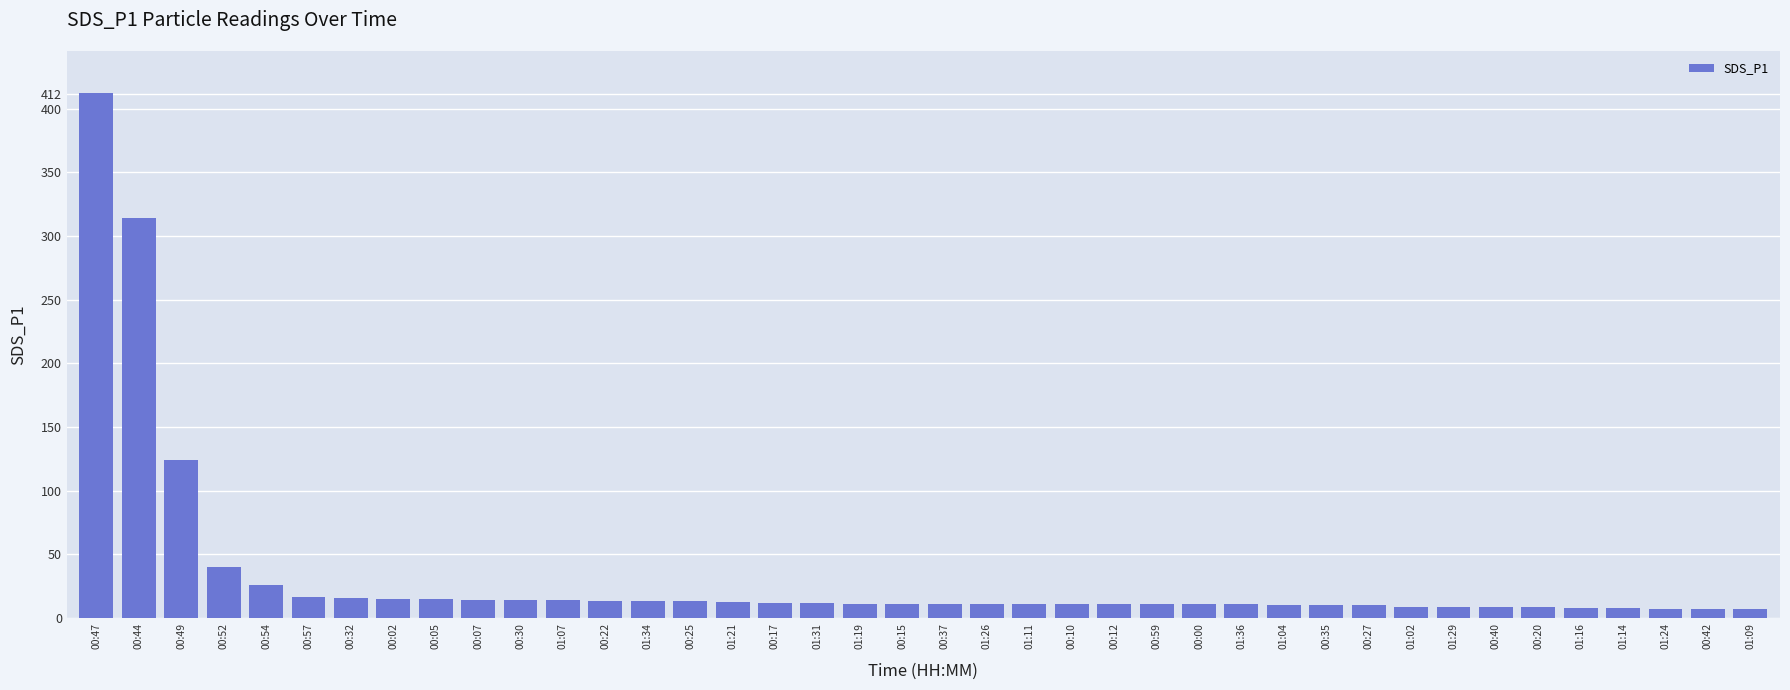

The value at 00:25 is 13.1. True or false?

True